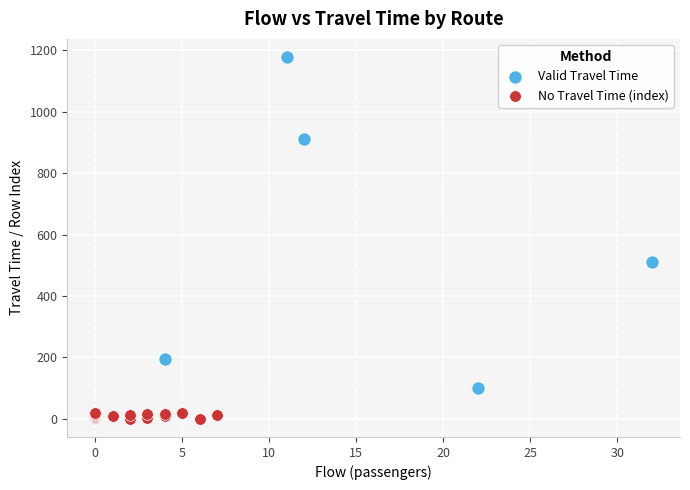

Which series has the largest Y range (max minus min)?

Valid Travel Time